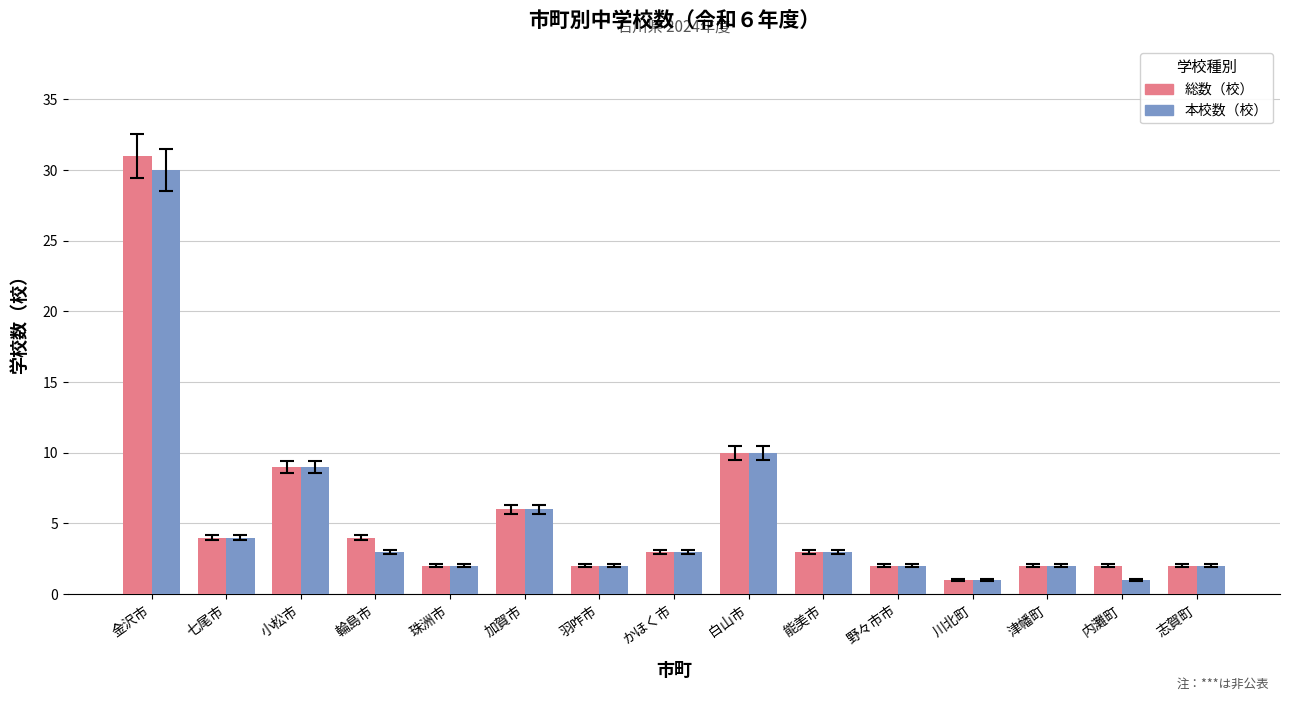

Count the number of data series in this chart.

2